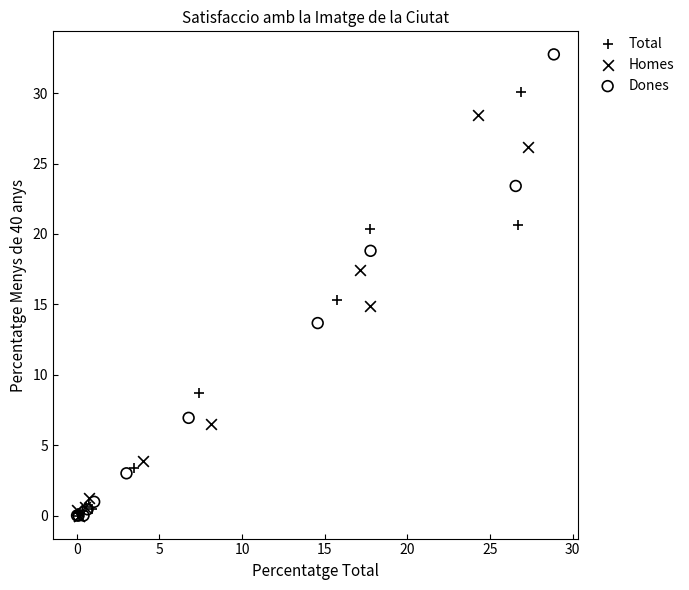

Which series reaches the maximum Y coordinate?

Dones